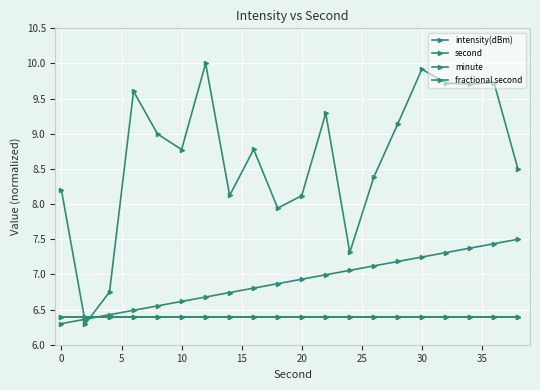

Reading left to right, what are all the values shown in this chart?

intensity(dBm): 8.2	6.3	6.8	9.6	9.0	8.8	10.0	8.1	8.8	7.9	8.1	9.3	7.3	8.4	9.1	9.9	9.7	9.7	9.7	8.5
second: 6.3	6.4	6.4	6.5	6.6	6.6	6.7	6.7	6.8	6.9	6.9	7.0	7.1	7.1	7.2	7.2	7.3	7.4	7.4	7.5
minute: 6.4	6.4	6.4	6.4	6.4	6.4	6.4	6.4	6.4	6.4	6.4	6.4	6.4	6.4	6.4	6.4	6.4	6.4	6.4	6.4
fractional second: 6.4	6.4	6.4	6.4	6.4	6.4	6.4	6.4	6.4	6.4	6.4	6.4	6.4	6.4	6.4	6.4	6.4	6.4	6.4	6.4